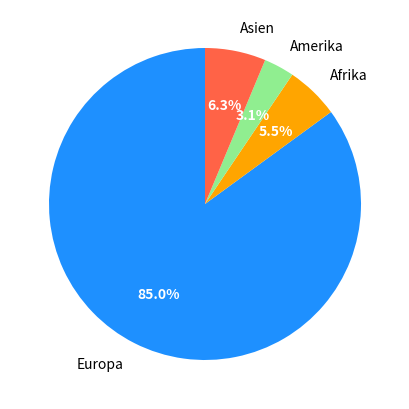

What percentage is the Europa slice, to the nearest percent?

85%